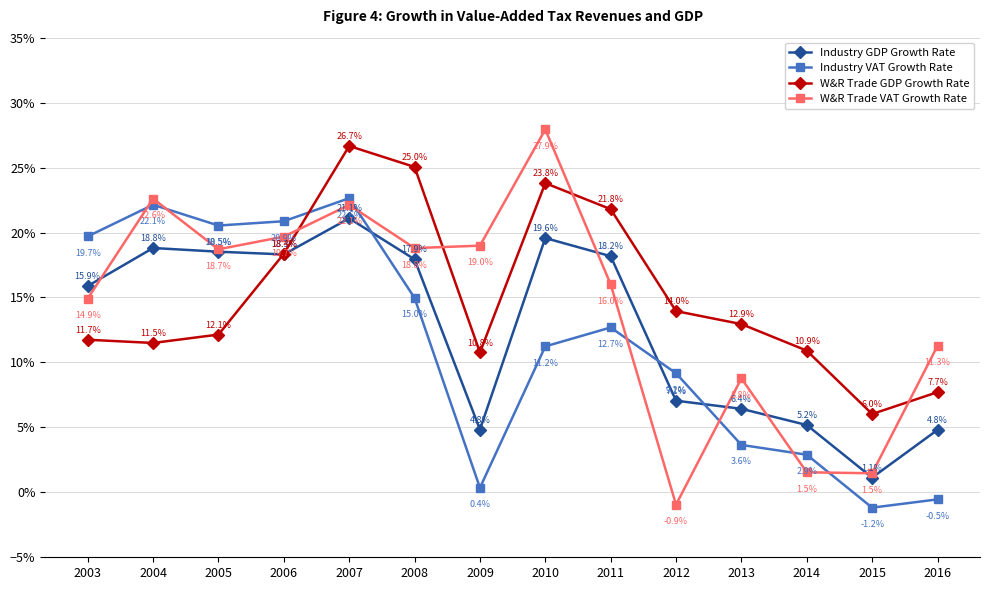

How many intersections are there between W&R Trade GDP Growth Rate and W&R Trade VAT Growth Rate?

4